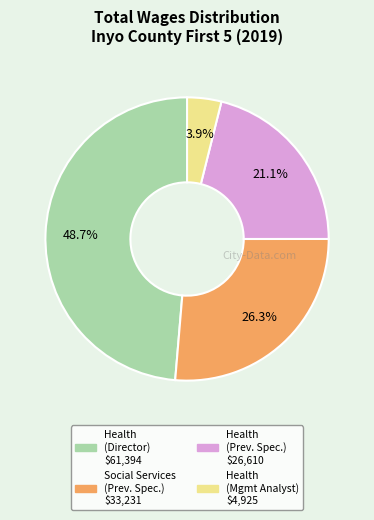

Is there any slice that represents more than half of the pie?

No